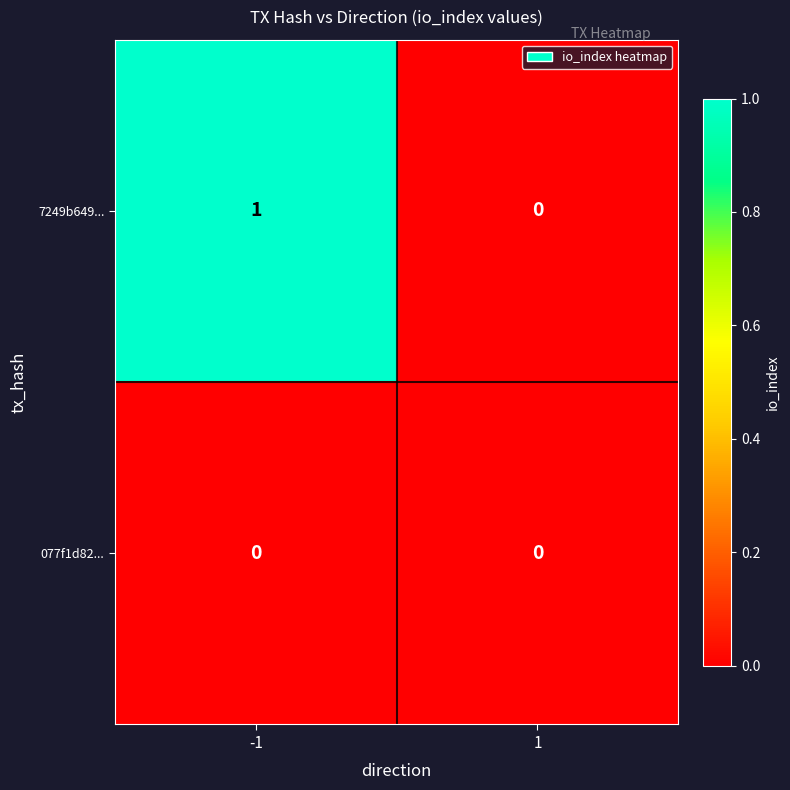

The 7249b649... series shows 0 at 1. True or false?

True